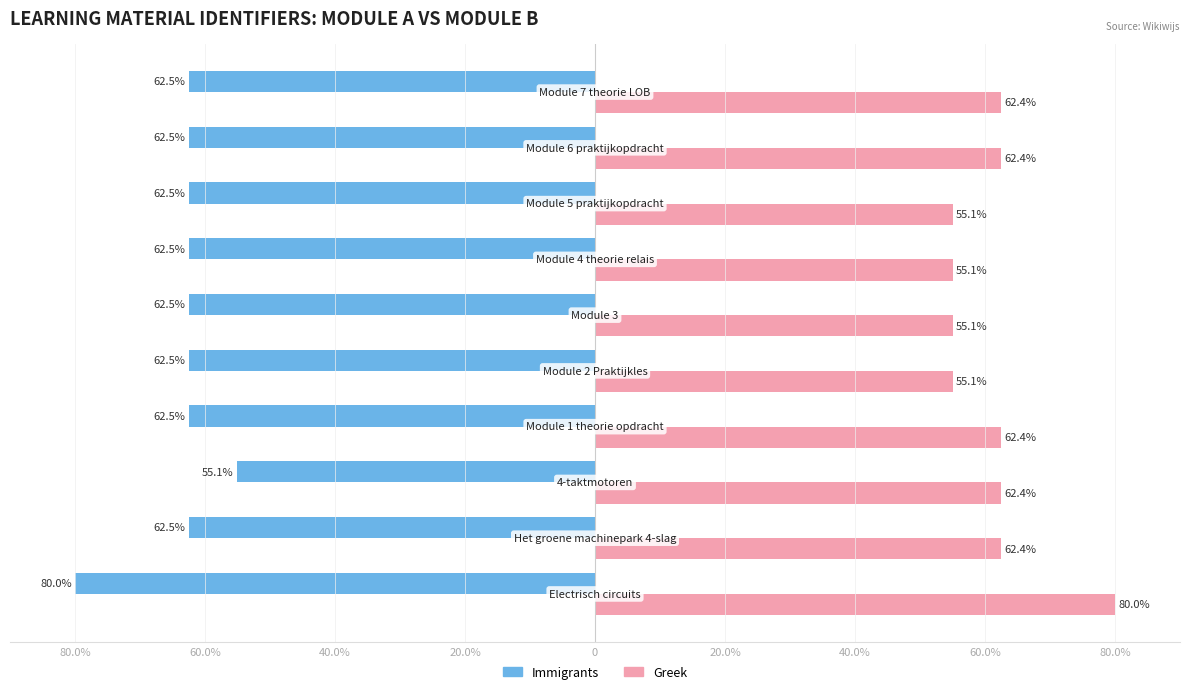

What are all the series names shown in the legend?

Immigrants, Greek